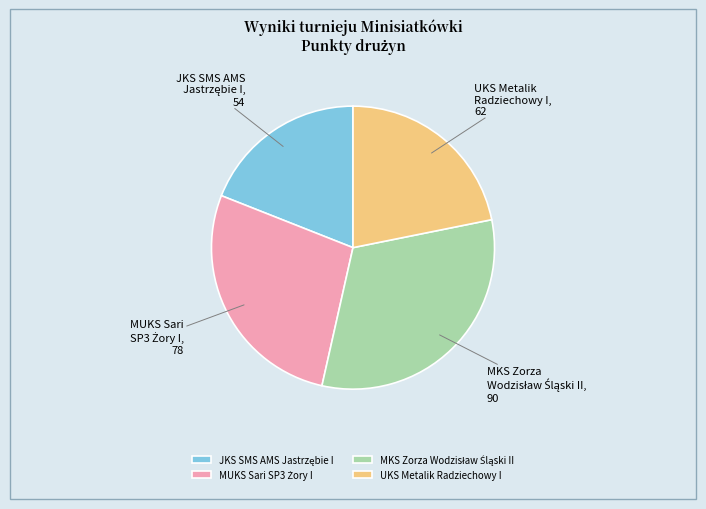

Is there any slice that represents more than half of the pie?

No